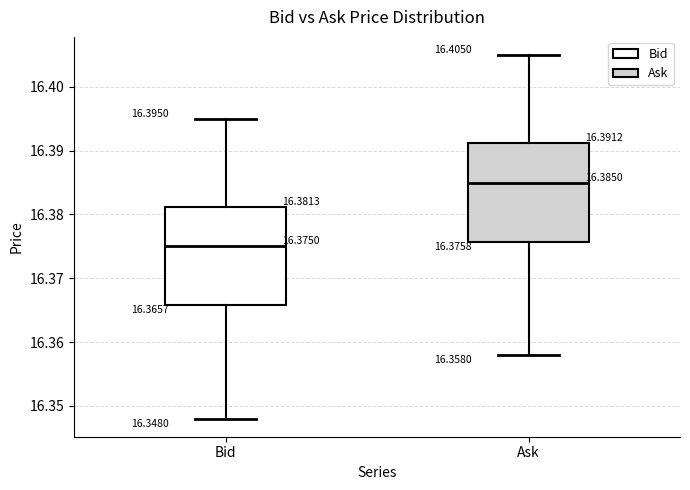

Which box's median line is the highest?

Ask